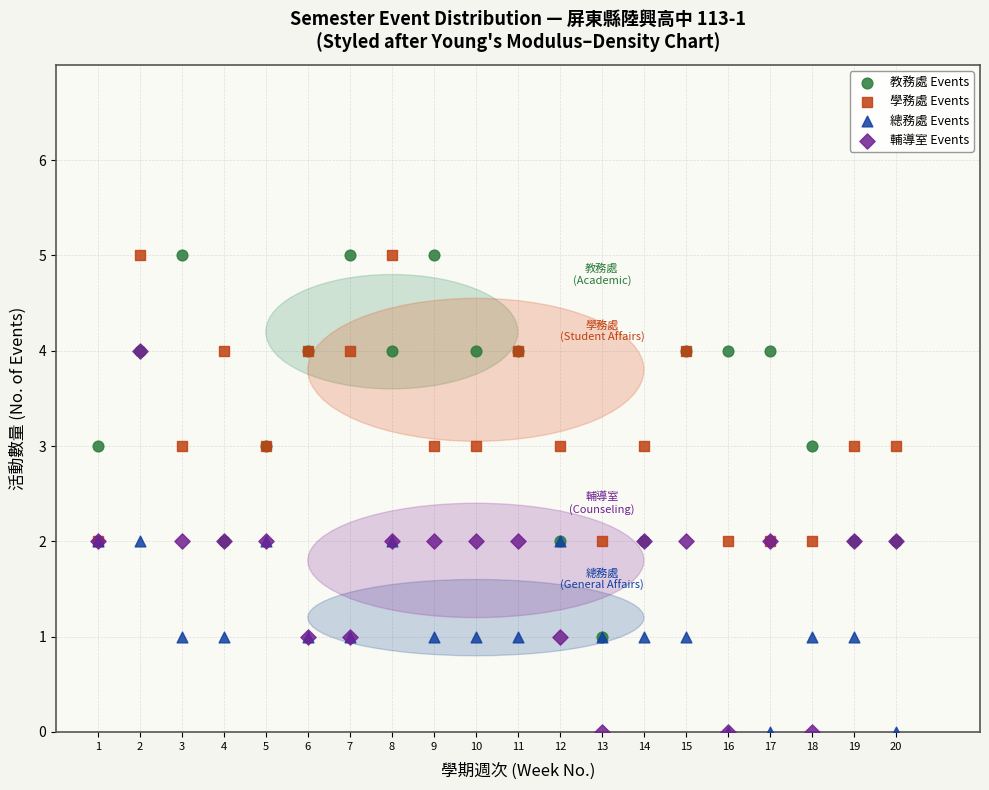

What are all the series names shown in the legend?

教務處 Events, 學務處 Events, 總務處 Events, 輔導室 Events